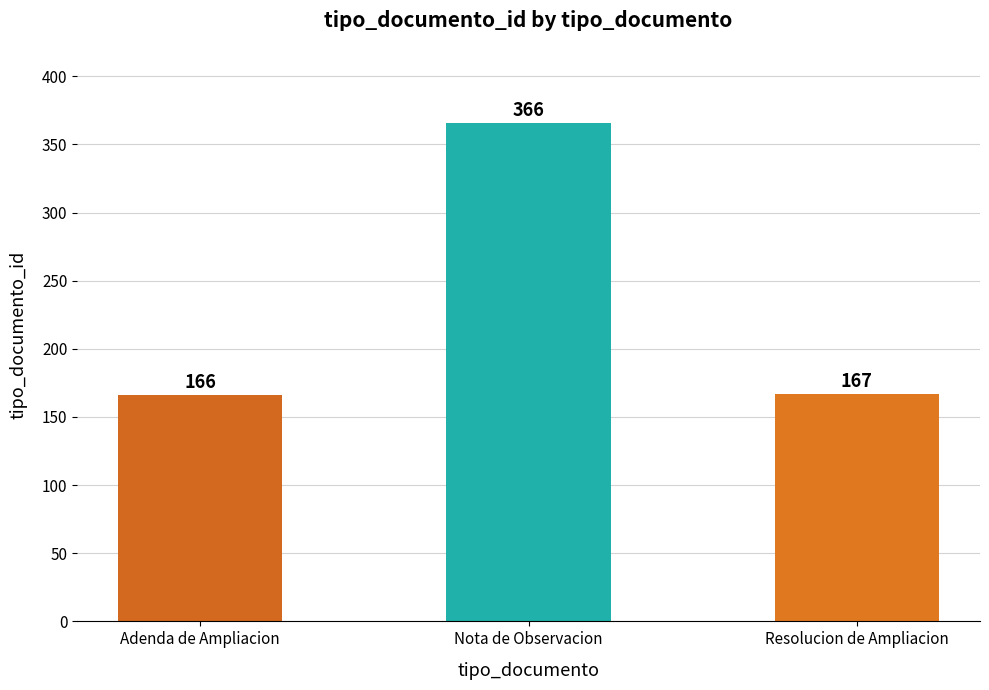

Where is the data nearest to the value 266?

Resolucion de Ampliacion